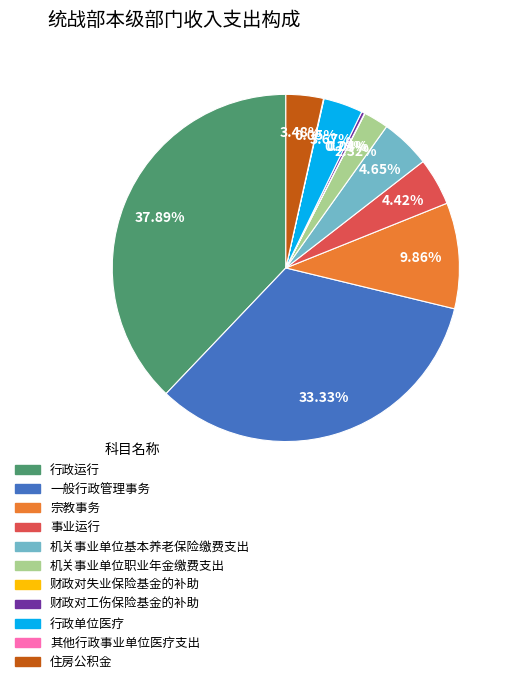

Between 住房公积金 and 财政对工伤保险基金的补助, which is larger?

住房公积金